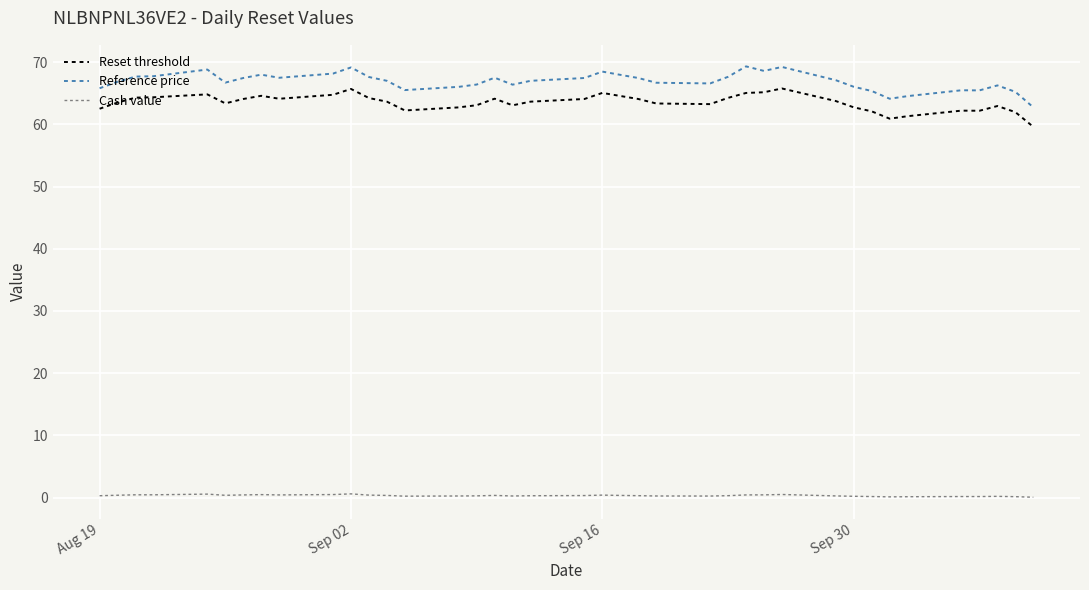

How many distinct data groups are displayed?

3